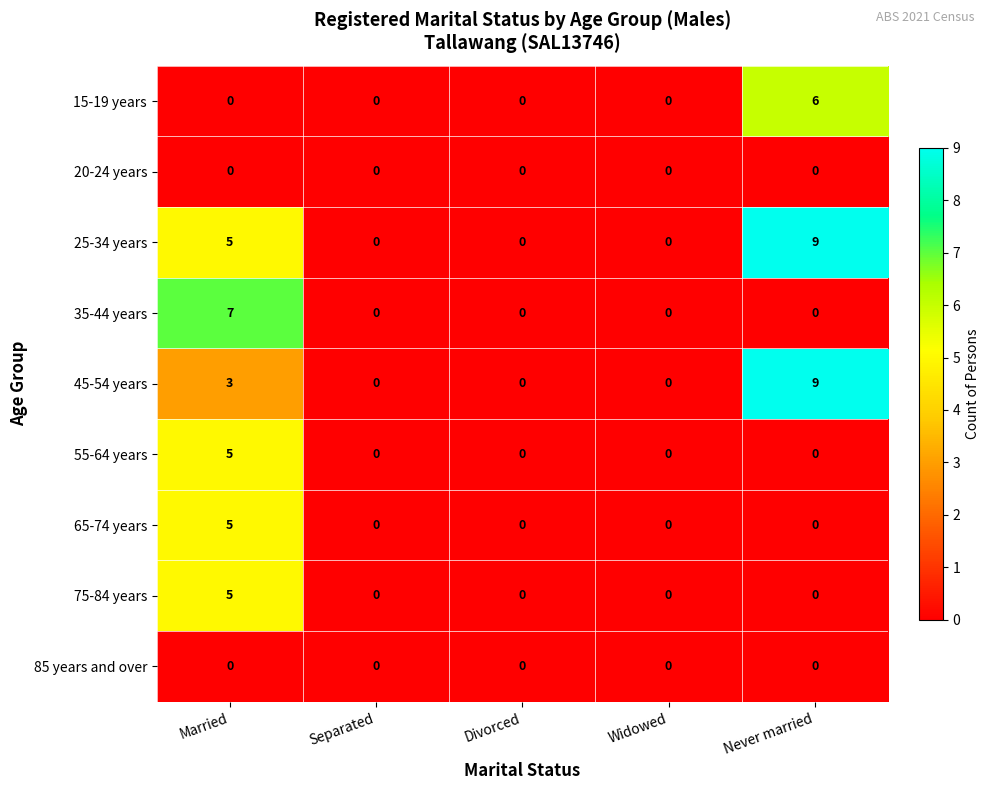

Count the 65-74 years values in the range 0 to 1.

4